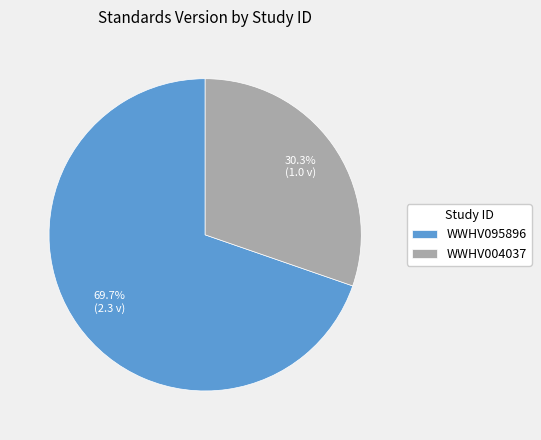

Combined, what portion of the pie is WWHV095896 and WWHV004037?

100.0%